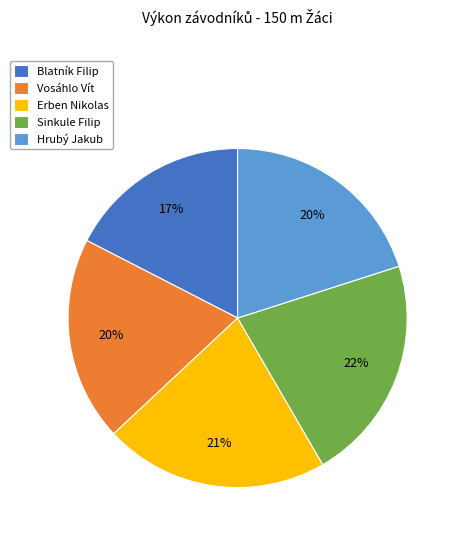

To the nearest percent, what is the difference between the Erben Nikolas and Hrubý Jakub slice percentages?

1%